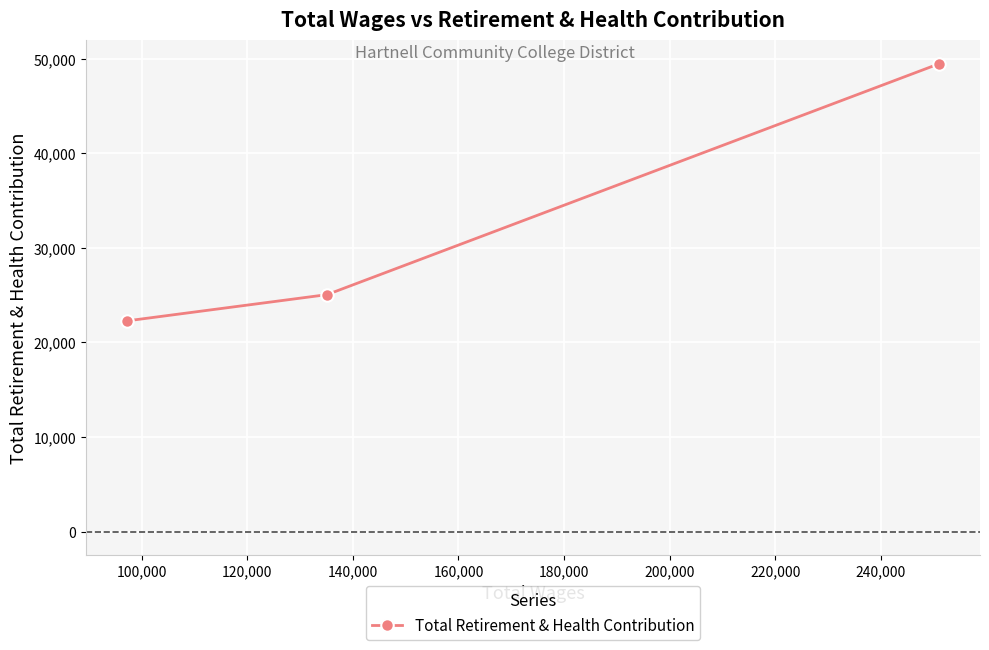

What is the sum of all values?

96807